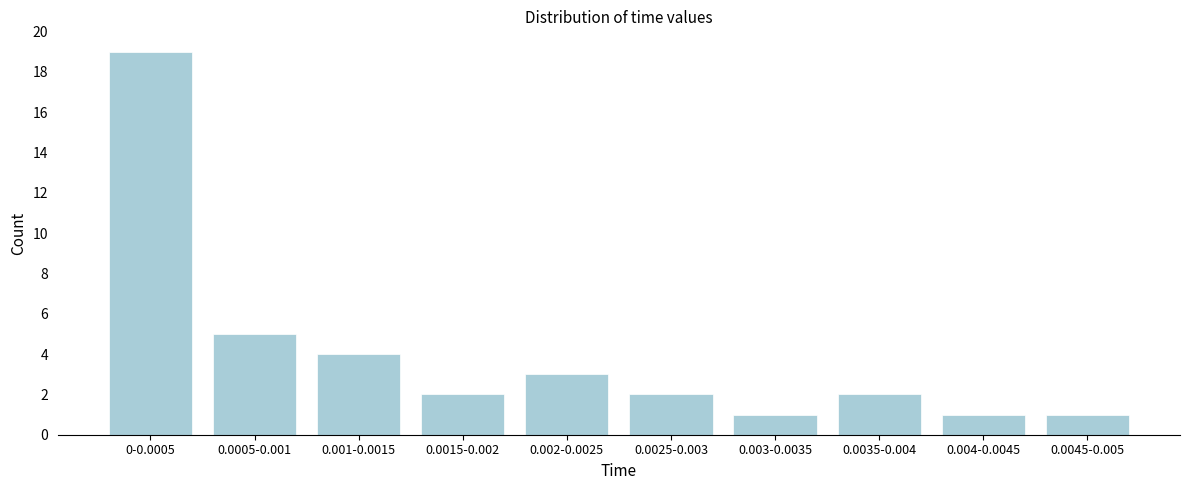

Reading right to left, list all the values displayed in this chart.

1	1	2	1	2	3	2	4	5	19